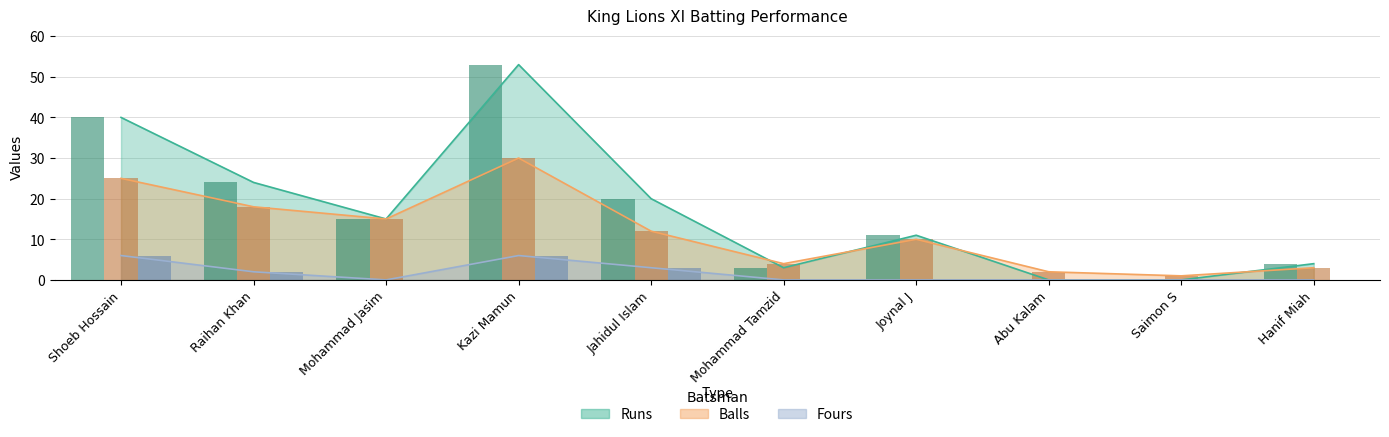

Between Joynal J and Shoeb Hossain, which is larger?

Shoeb Hossain